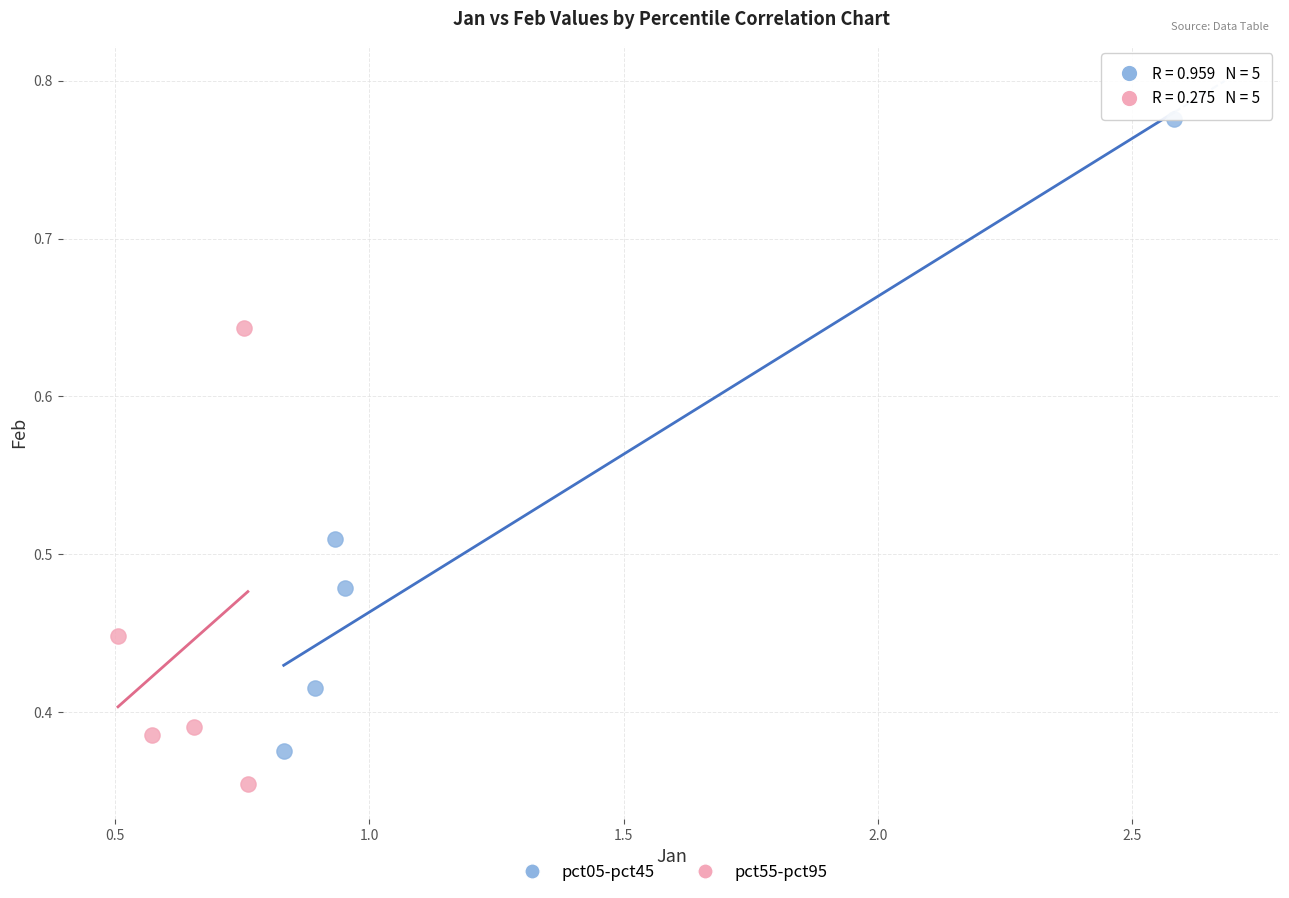

Which series has the largest Y range (max minus min)?

pct05-pct45